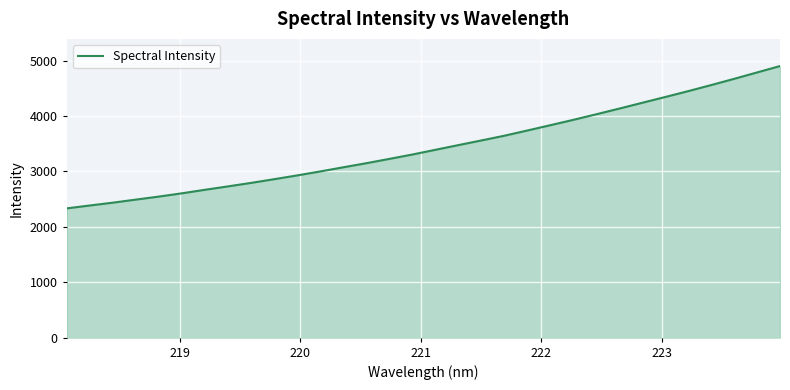

What is the greatest value displayed?

4900.8